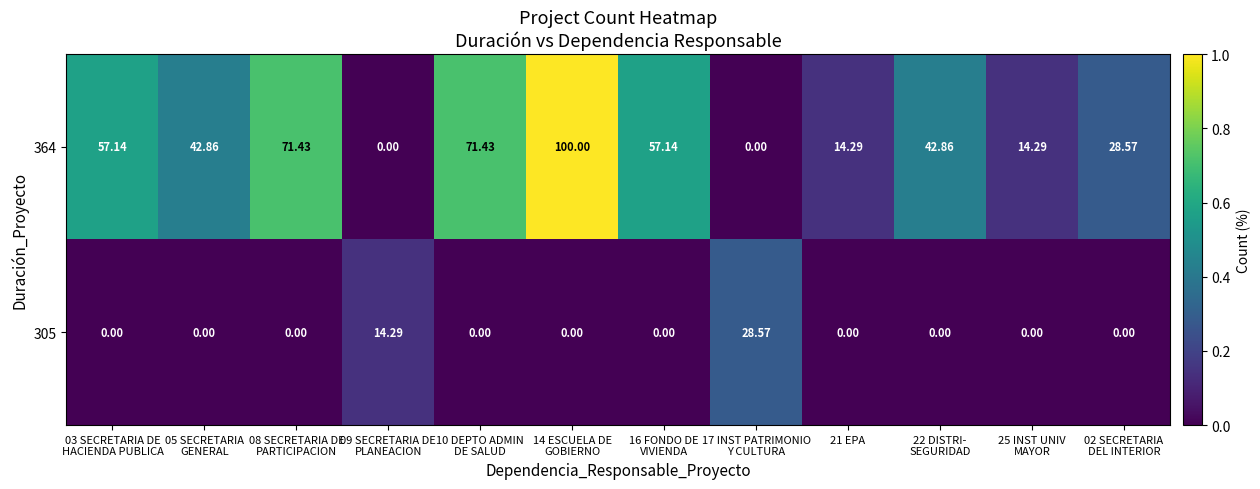

Between 05 SECRETARIA
GENERAL and 25 INST UNIV
MAYOR, which series saw the biggest shift?

364